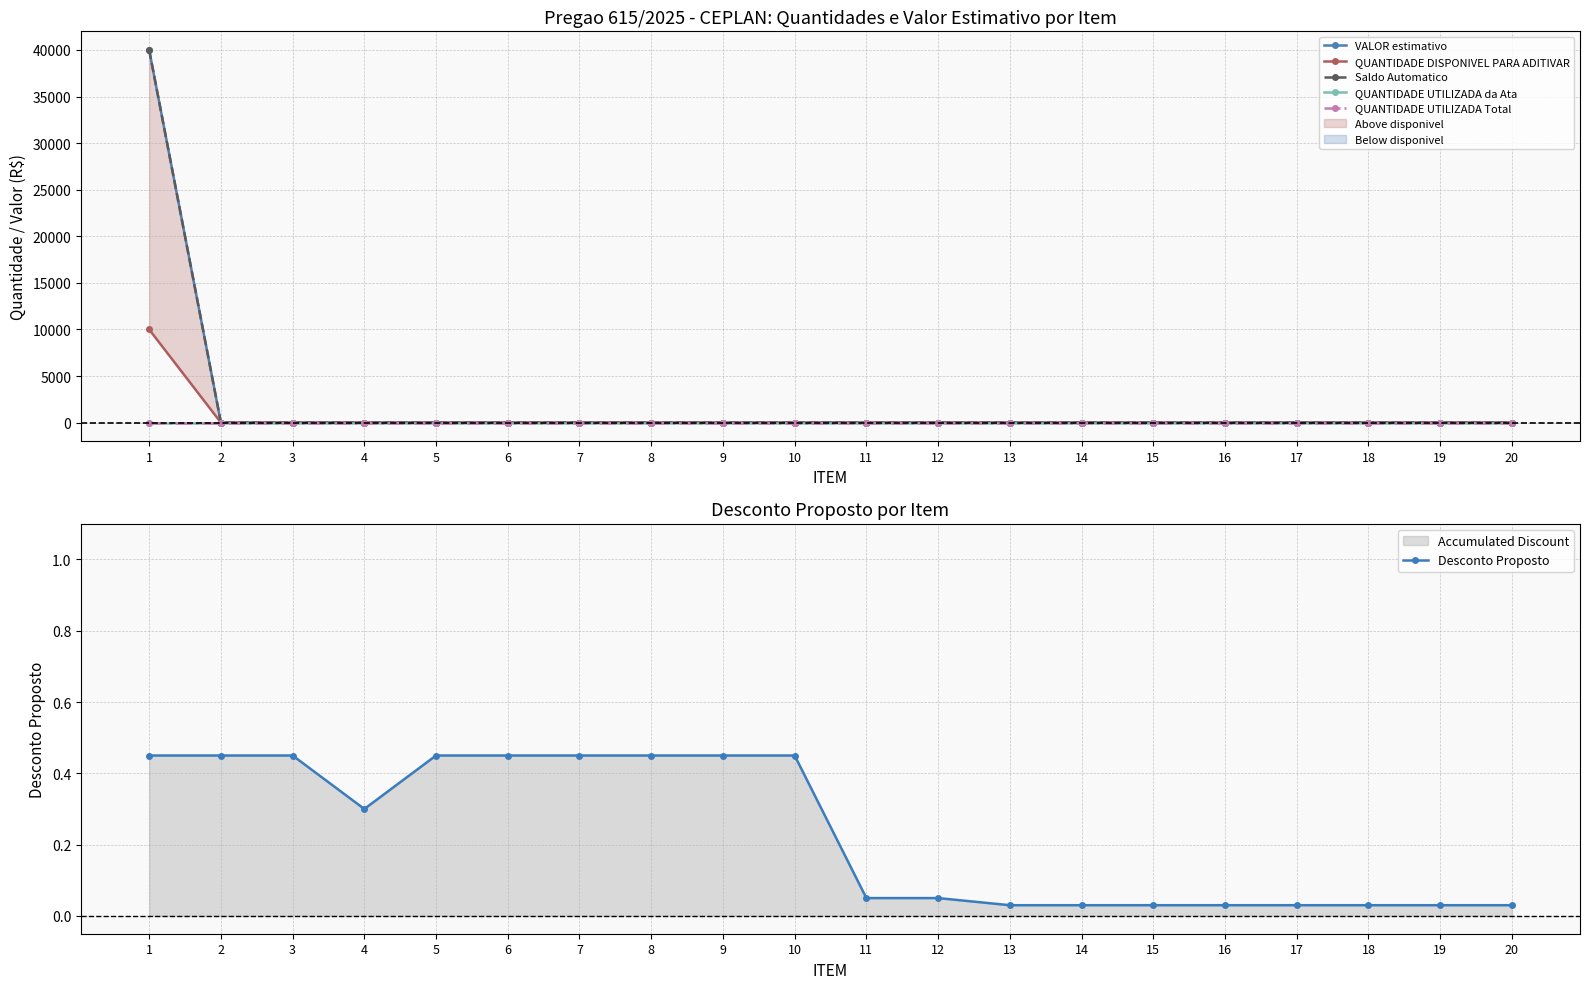

Which series has the widest spread of values?

VALOR estimativo